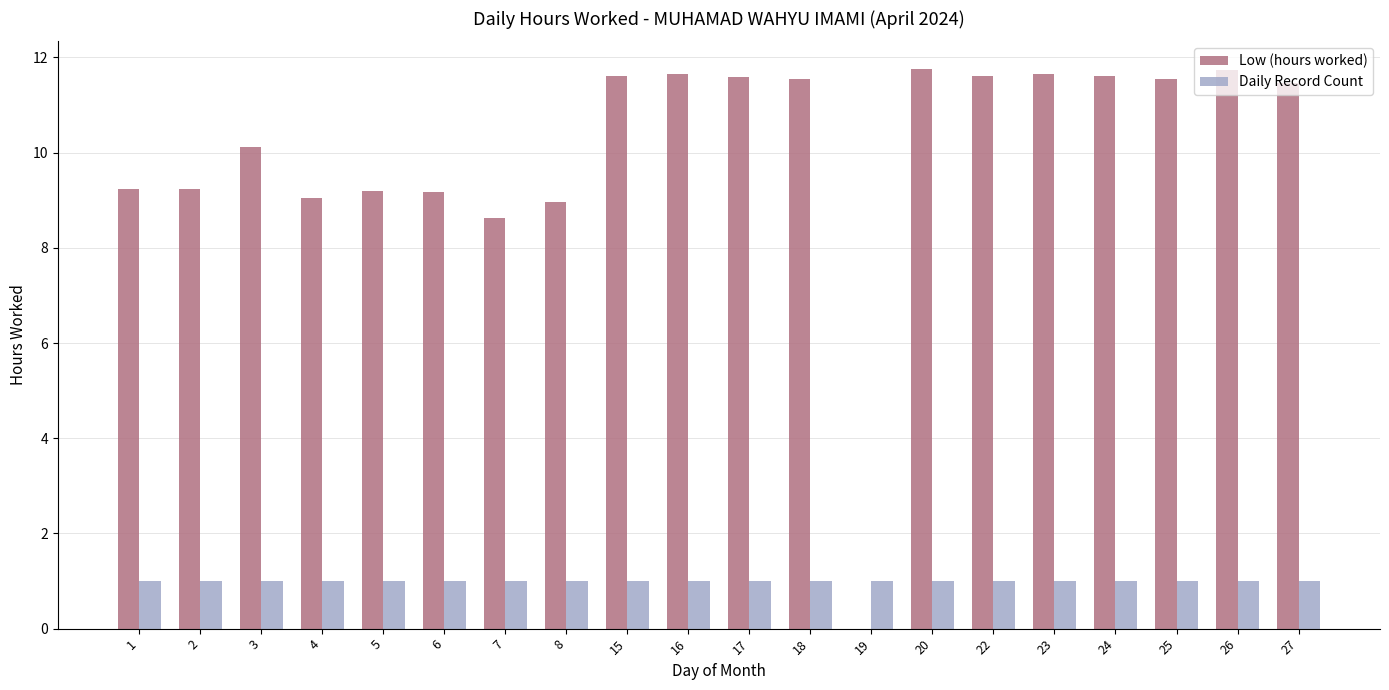

What is the greatest value displayed?

11.8